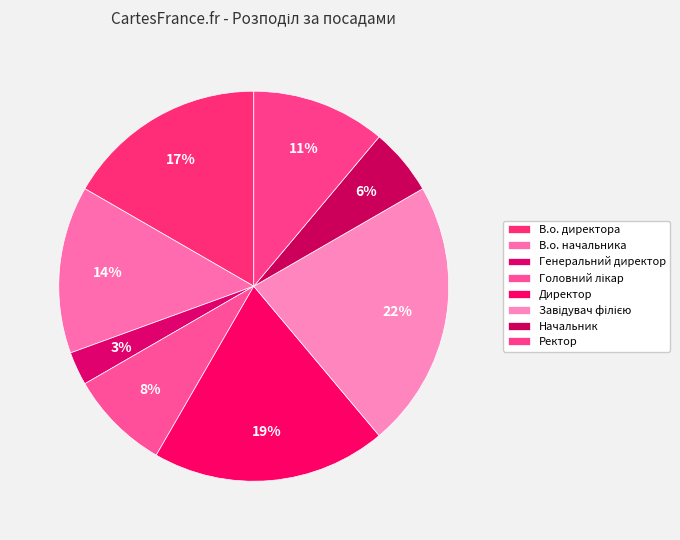

Is the sum of Директор and Завідувач філією greater than half?

No